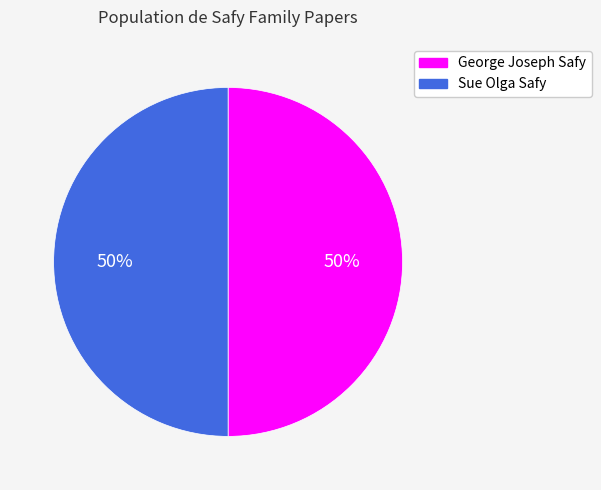

How many segments does this pie chart have?

2